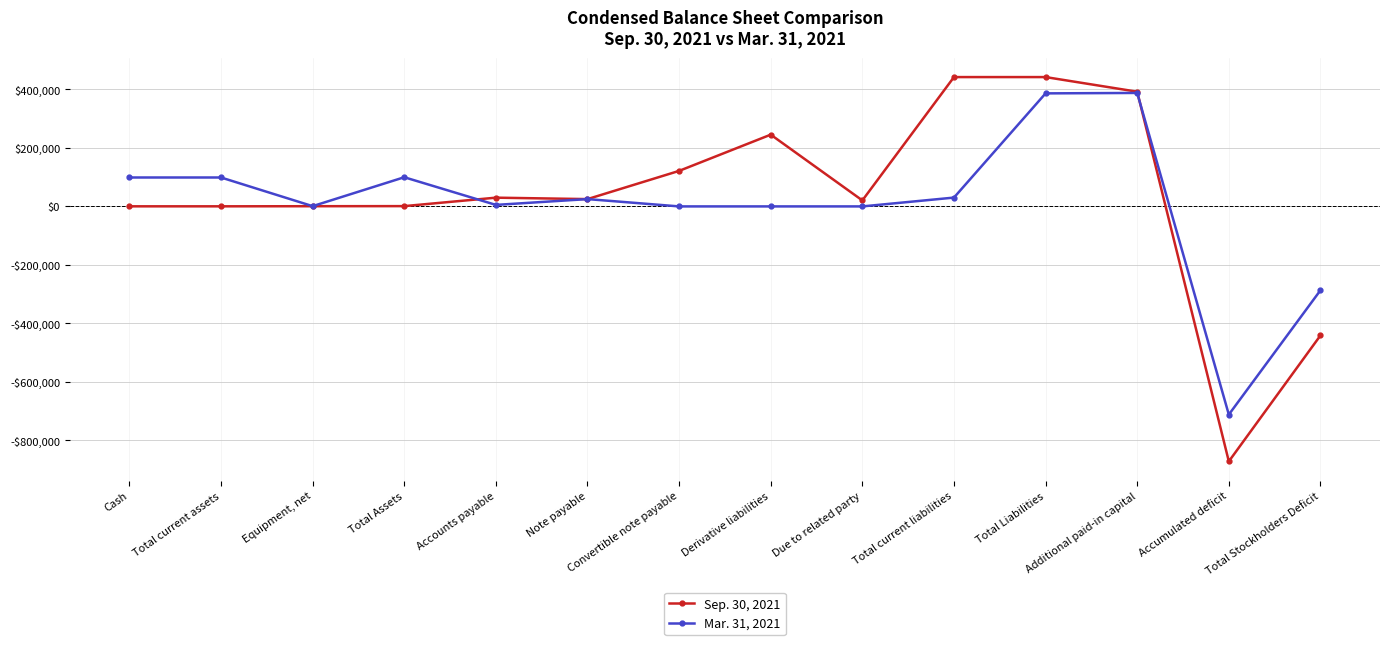

How many intersections are there between Mar. 31, 2021 and Sep. 30, 2021?

2